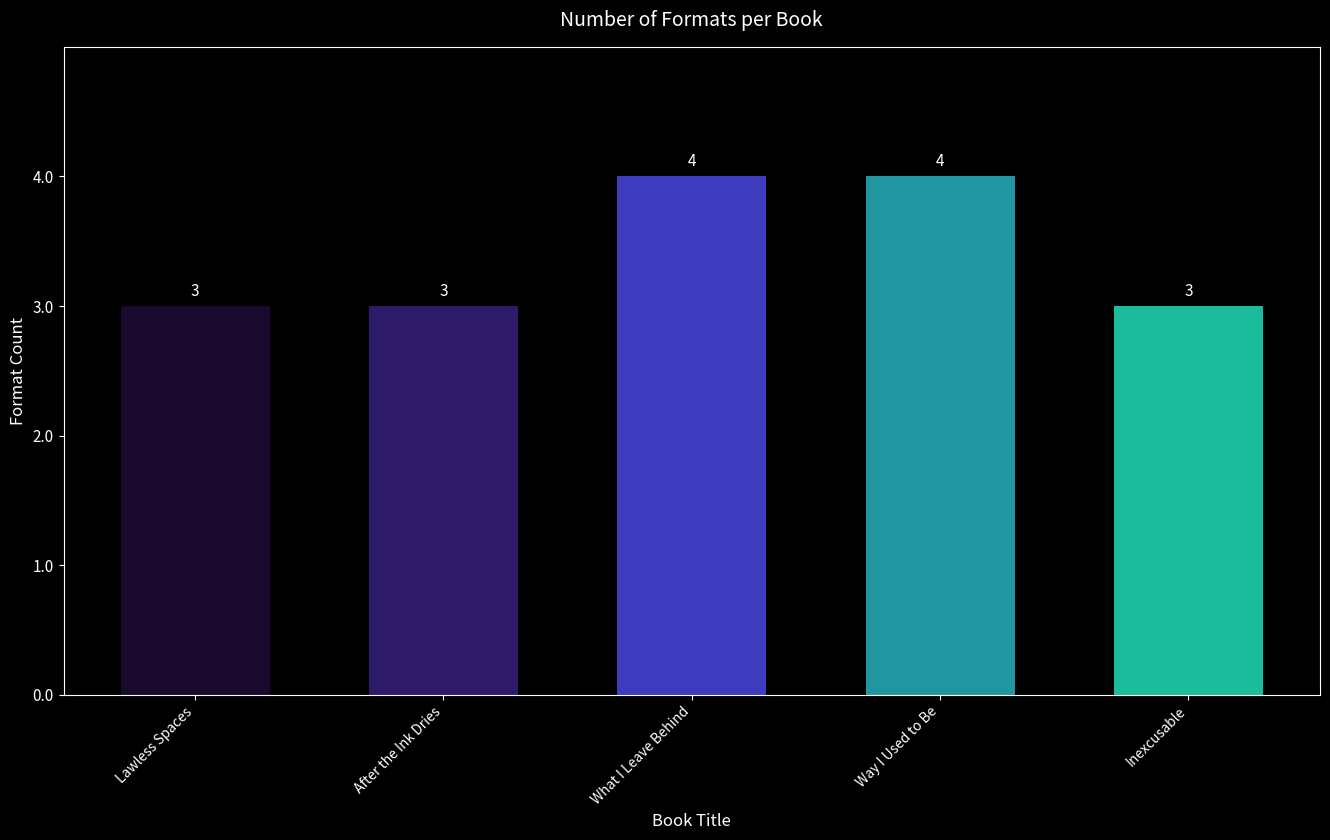

What is the label of the 4th bar from the right?

After the Ink Dries